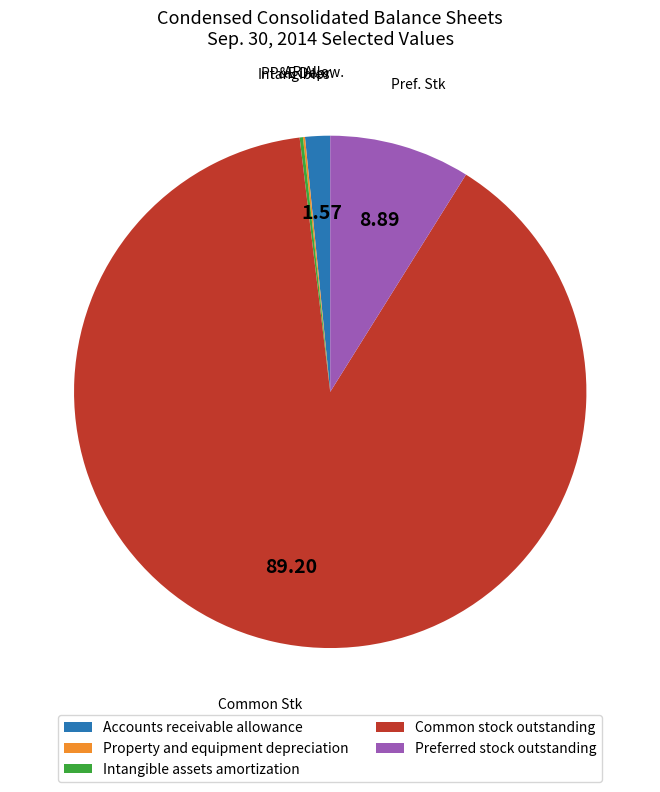

Which category has the biggest portion of the pie?

Common stock outstanding